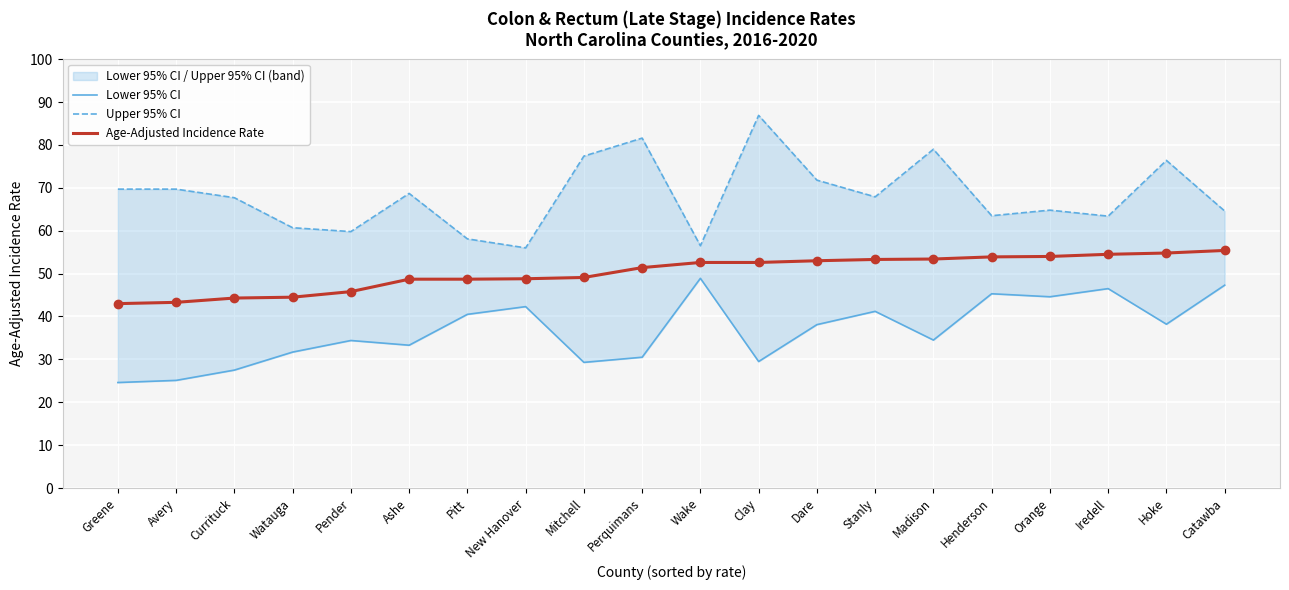

What are all the series names shown in the legend?

Lower 95% CI, Upper 95% CI, Age-Adjusted Incidence Rate